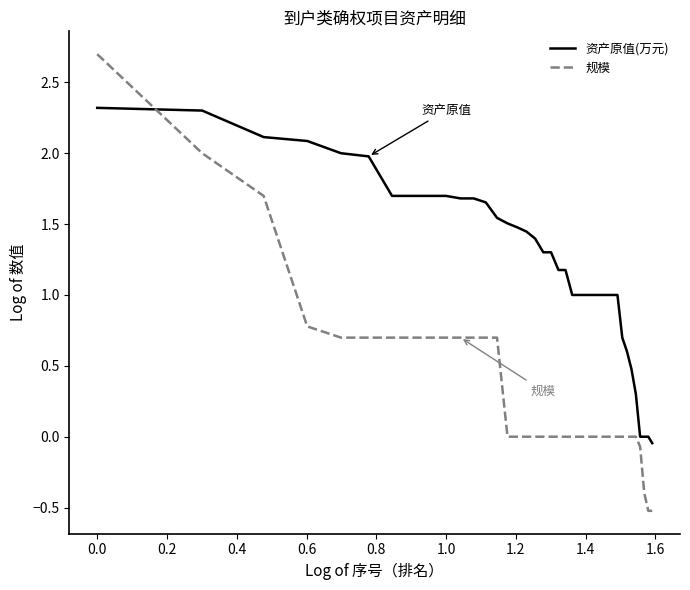

Which series has the largest total across all categories?

资产原值(万元)